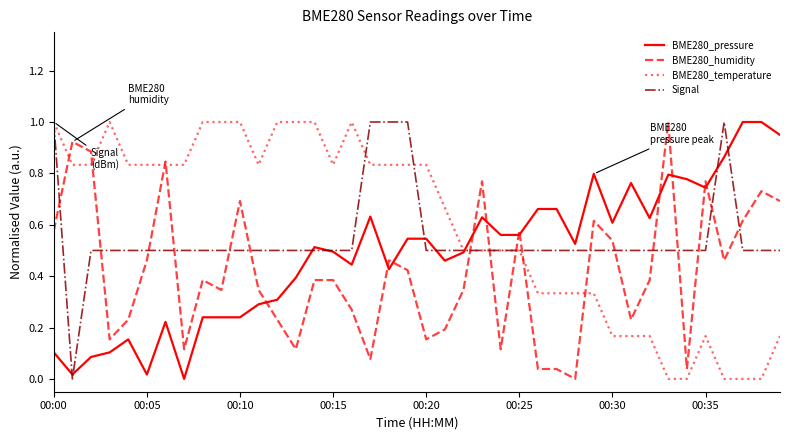

Rank the series by their average value, from lowest to highest.

BME280_humidity, BME280_pressure, Signal, BME280_temperature